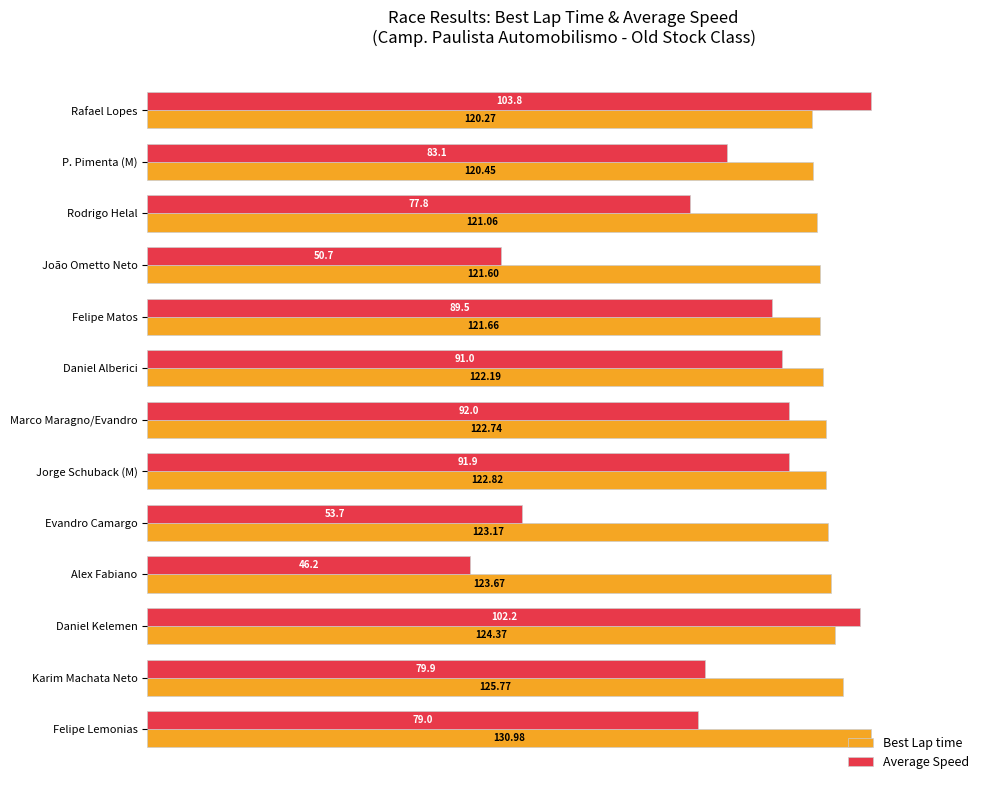

What are all the series names shown in the legend?

Best Lap time, Average Speed